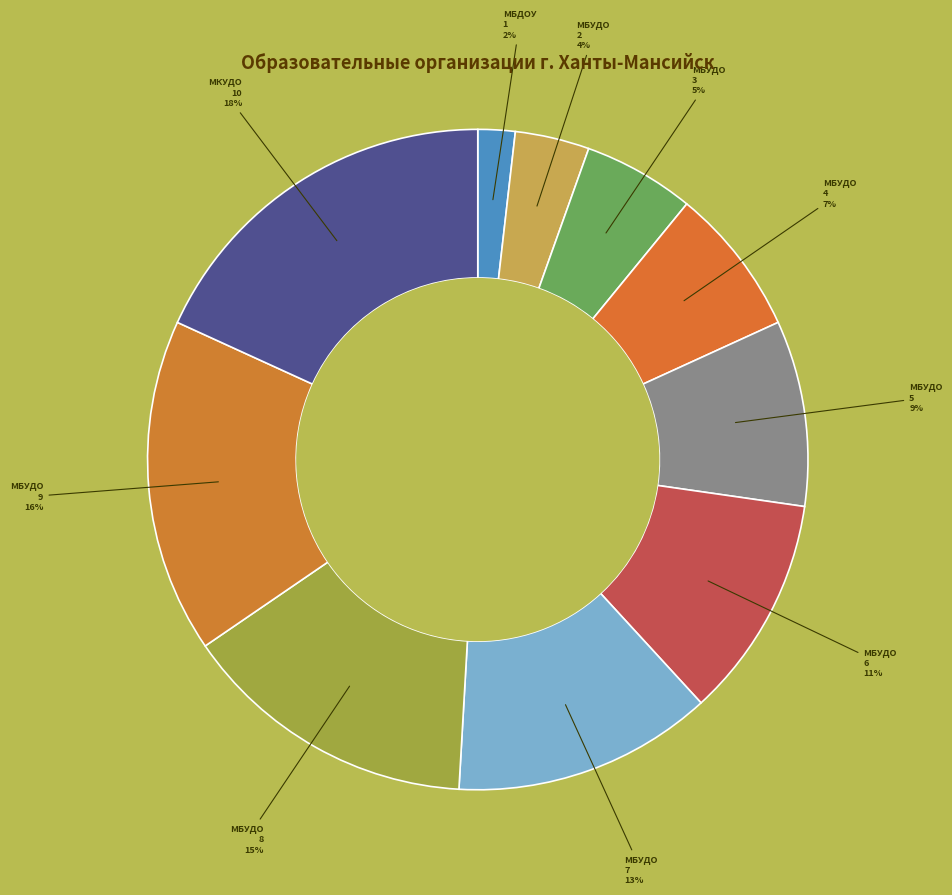

Count the number of slices in the pie.

10